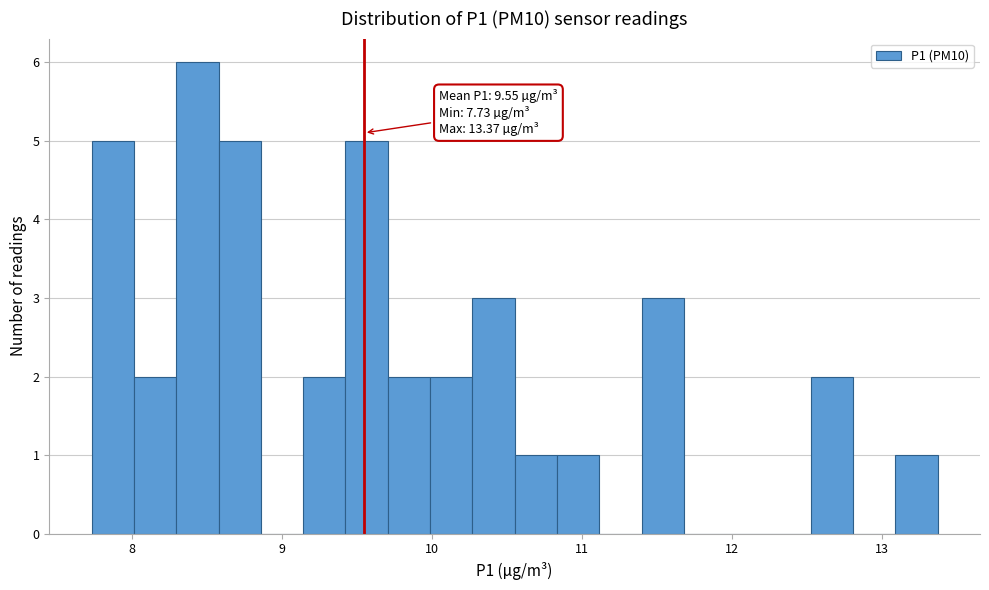

Read against the x-axis, roughly where is the centre of the tallest bar?

8.4